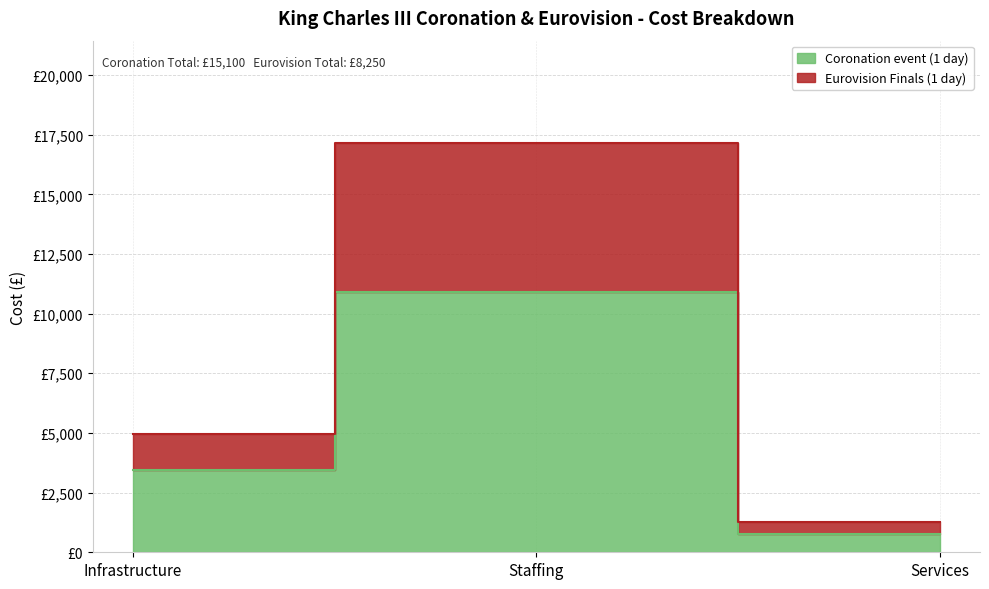

What is the value of the Coronation event (1 day) point at the 2nd from the left?

10900